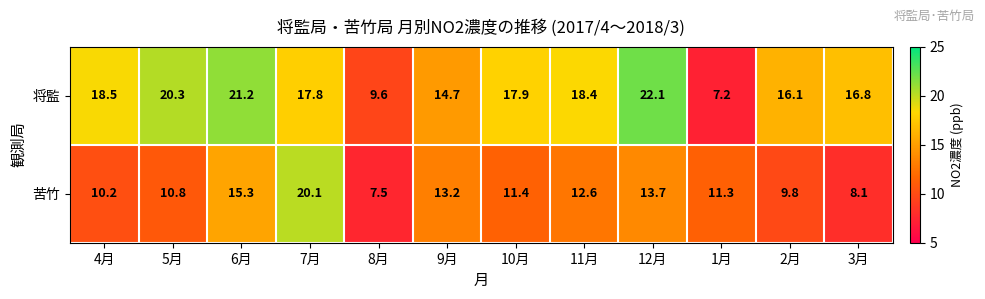

What is the sum of the 苦竹 values at 1月 and 7月?

31.4